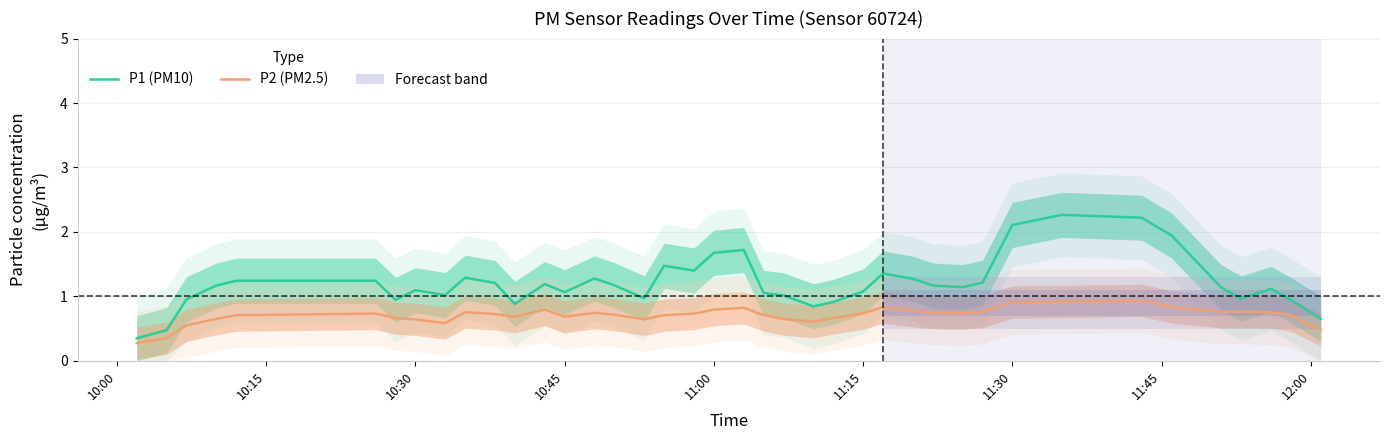

List the series in order of their peak value, highest first.

P1 (PM10), P2 (PM2.5)